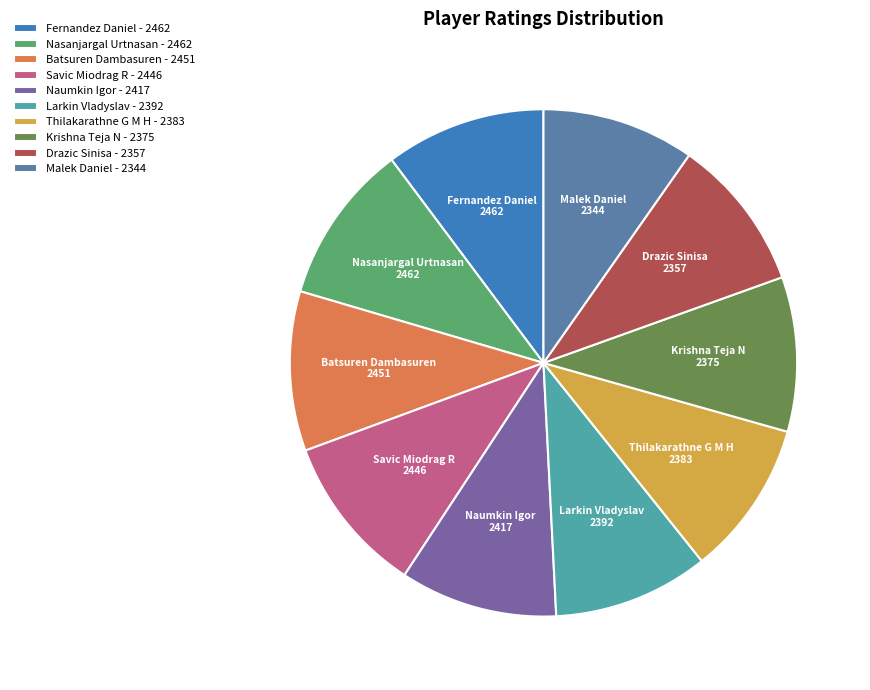

Is there any slice that represents more than half of the pie?

No